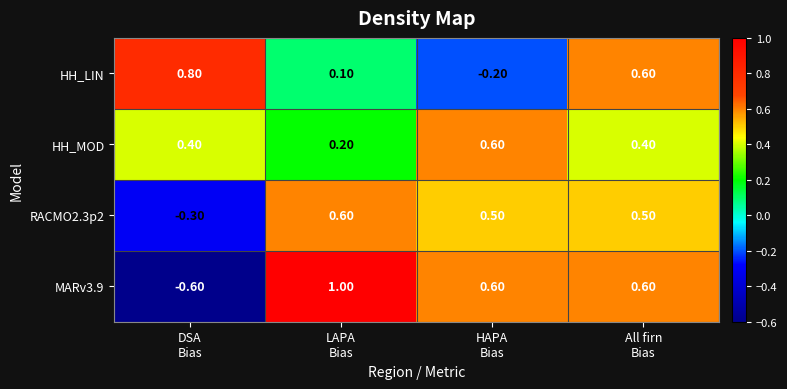

What is the sum of all RACMO2.3p2 values?

1.3